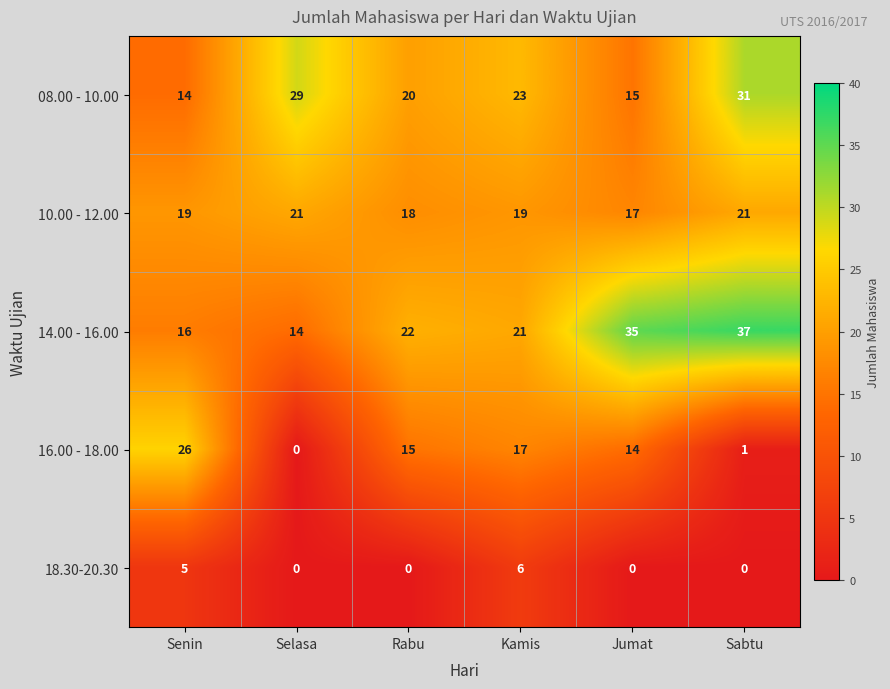

What is the spread (max minus min) of values at Jumat?

35